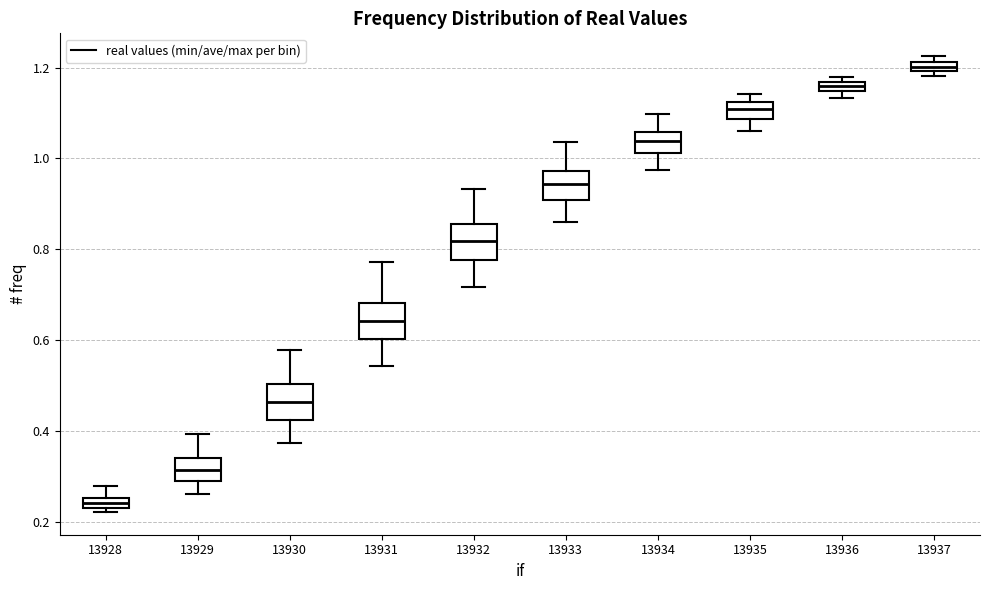

Where does the upper whisker of the box at x = 13933 end on the y-axis? The values are not printed on the chart, so give them approximately, as read against the axis.

1.04